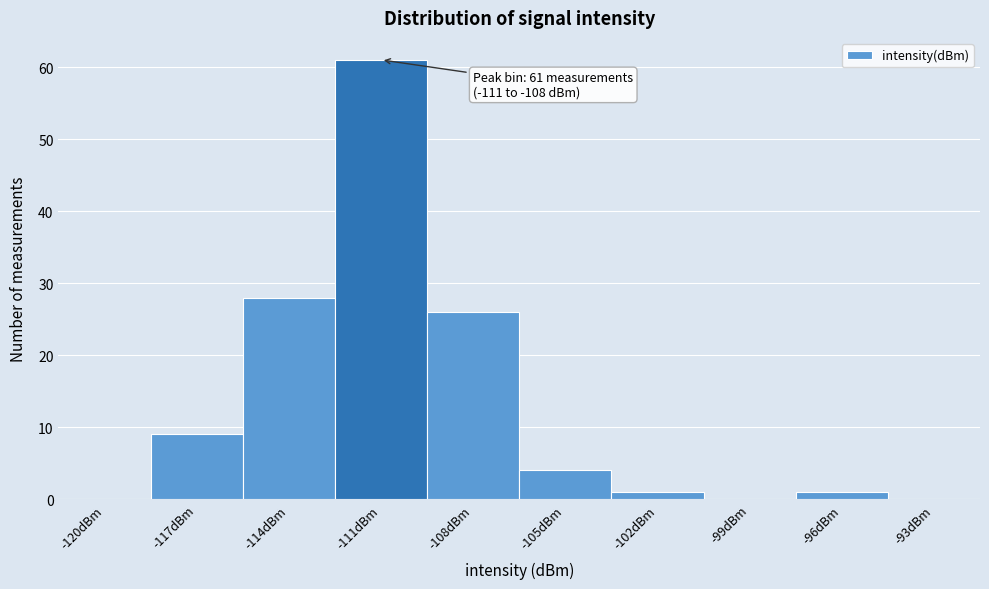

Reading left to right, extract all data points from this chart.

-120dBm=0	-117dBm=9	-114dBm=28	-111dBm=61	-108dBm=26	-105dBm=4	-102dBm=1	-99dBm=0	-96dBm=1	-93dBm=0